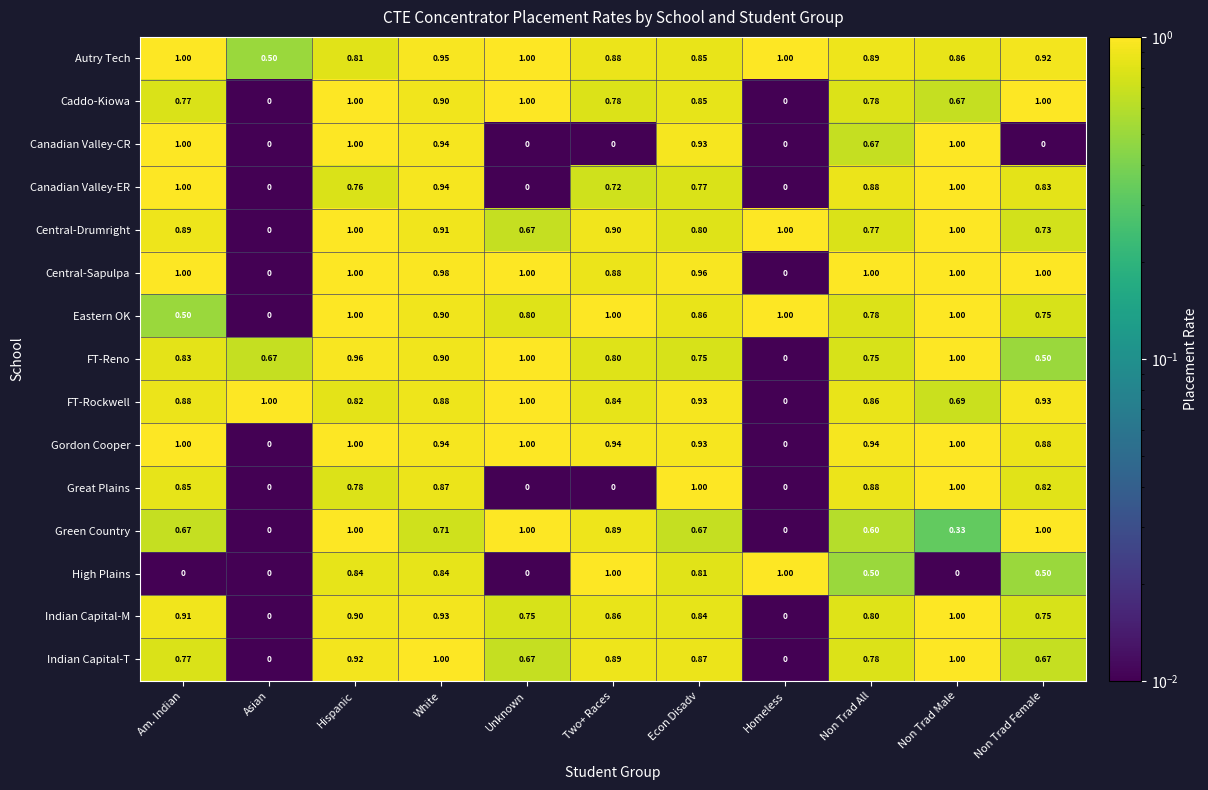

Which series has the largest total across all categories?

Autry Tech